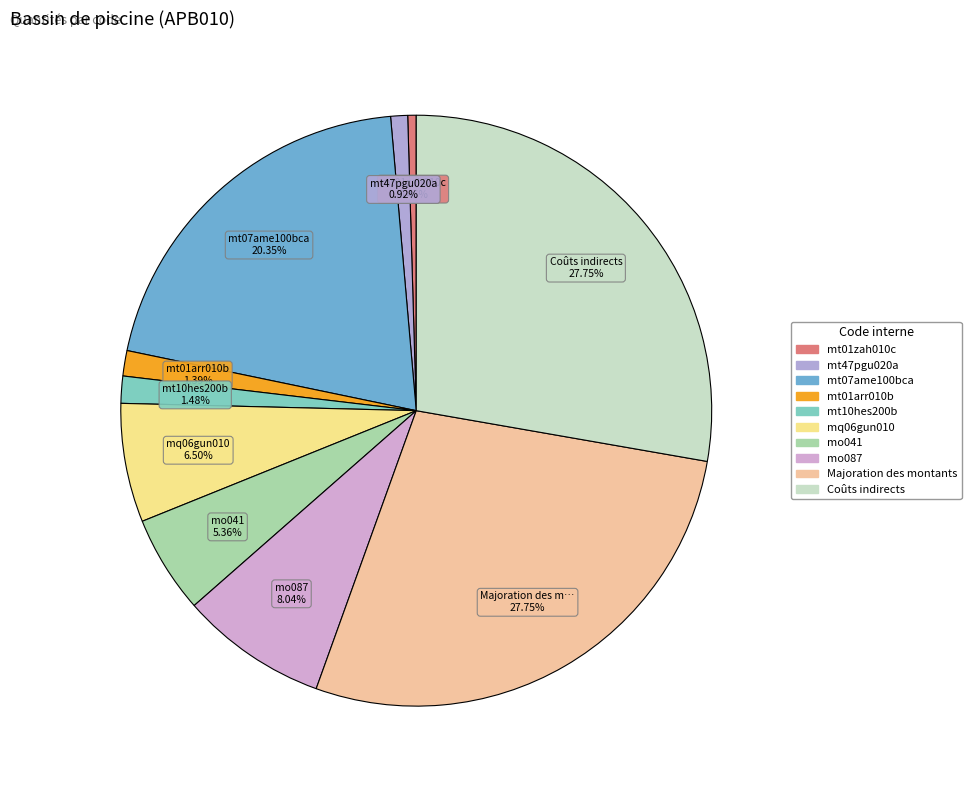

How many slices are in this pie chart?

10